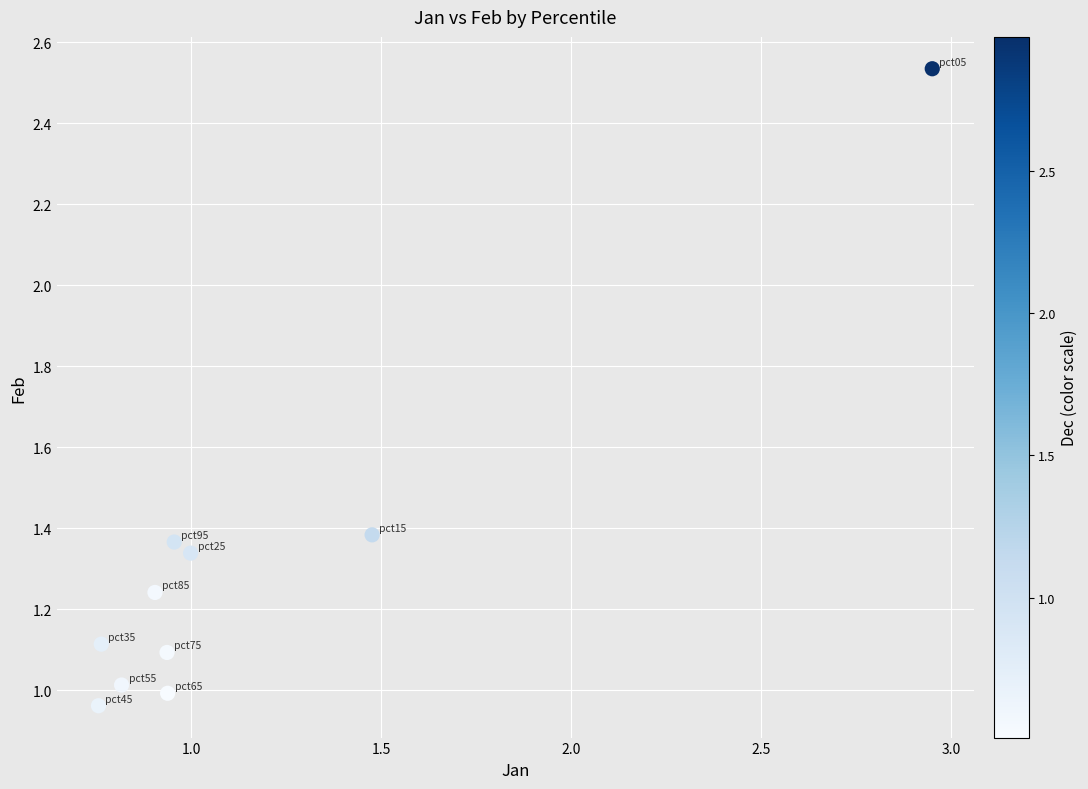

What is the range of X values (max minus min)?

2.2